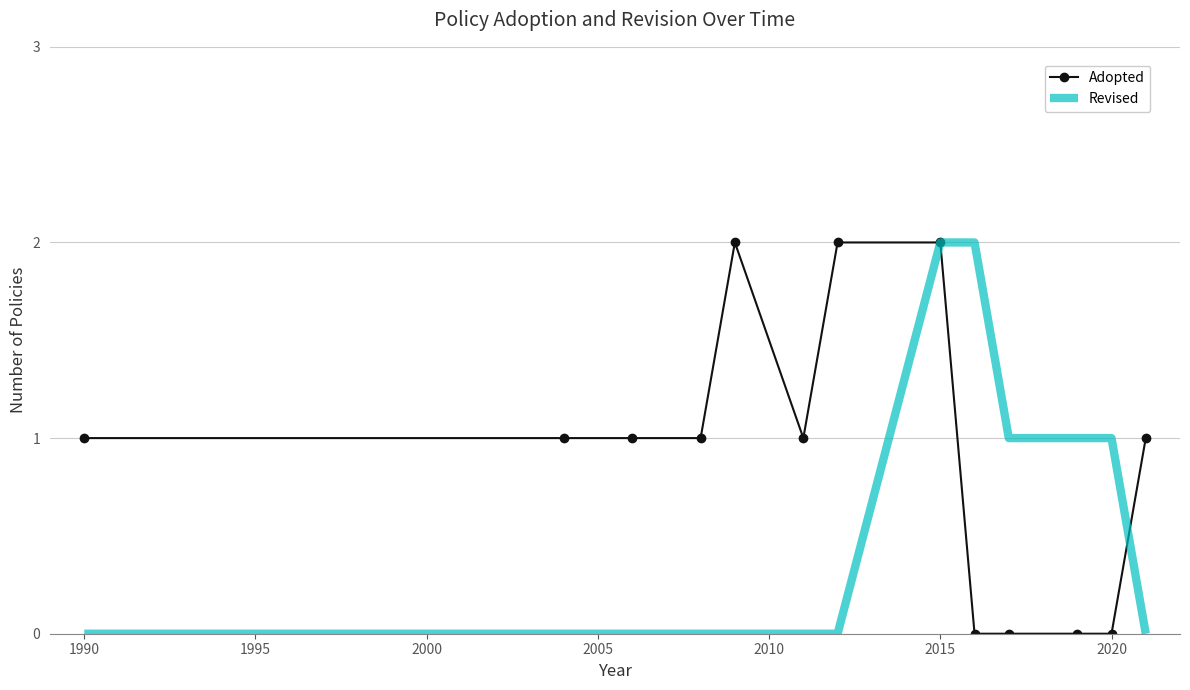

List the series in order of their overall mean, lowest first.

Revised, Adopted